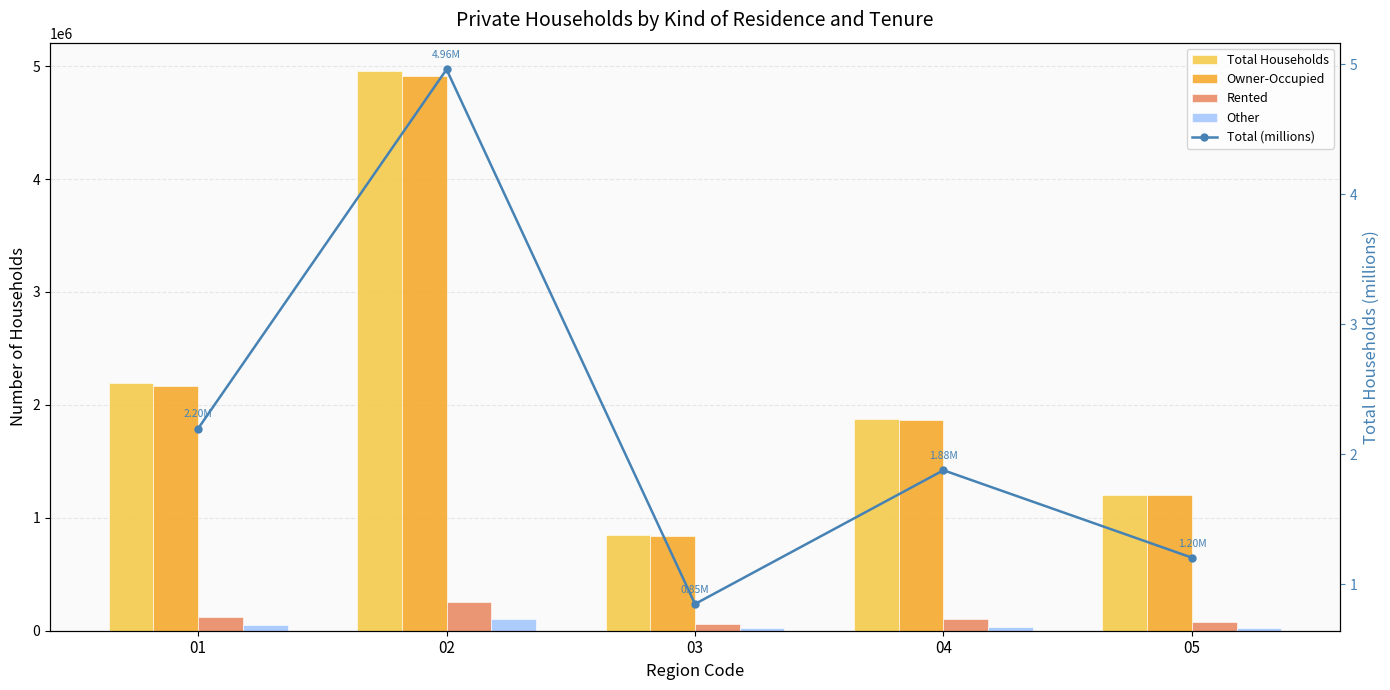

How many values in the Owner-Occupied series exceed 1868673?

2